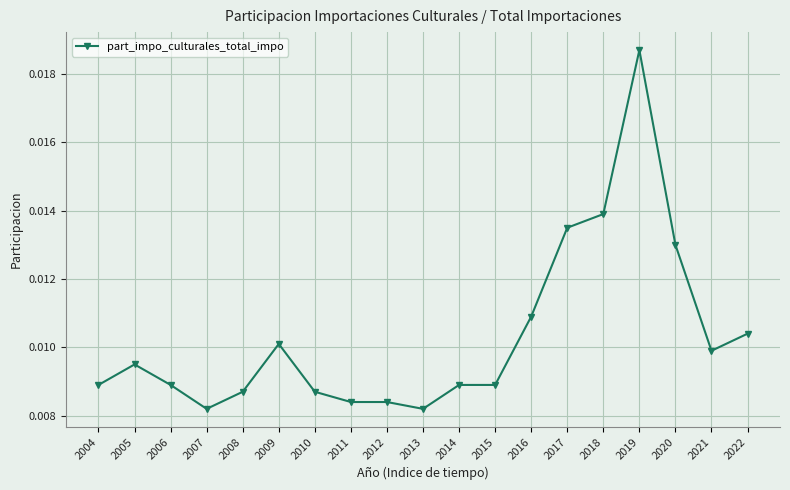

Where is the first local minimum?

2007